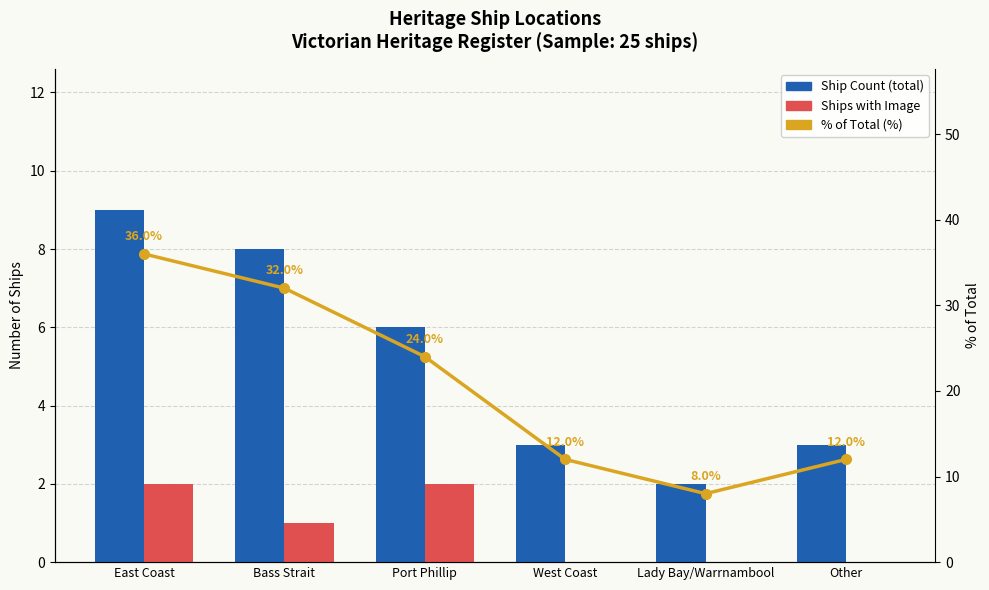

Reading left to right, list all the values displayed in this chart.

Ship Count (total): East Coast=9	Bass Strait=8	Port Phillip=6	West Coast=3	Lady Bay/Warrnambool=2	Other=3
Ships with Image: East Coast=2	Bass Strait=1	Port Phillip=2	West Coast=0	Lady Bay/Warrnambool=0	Other=0
% of Total (%): East Coast=36	Bass Strait=32	Port Phillip=24	West Coast=12	Lady Bay/Warrnambool=8	Other=12